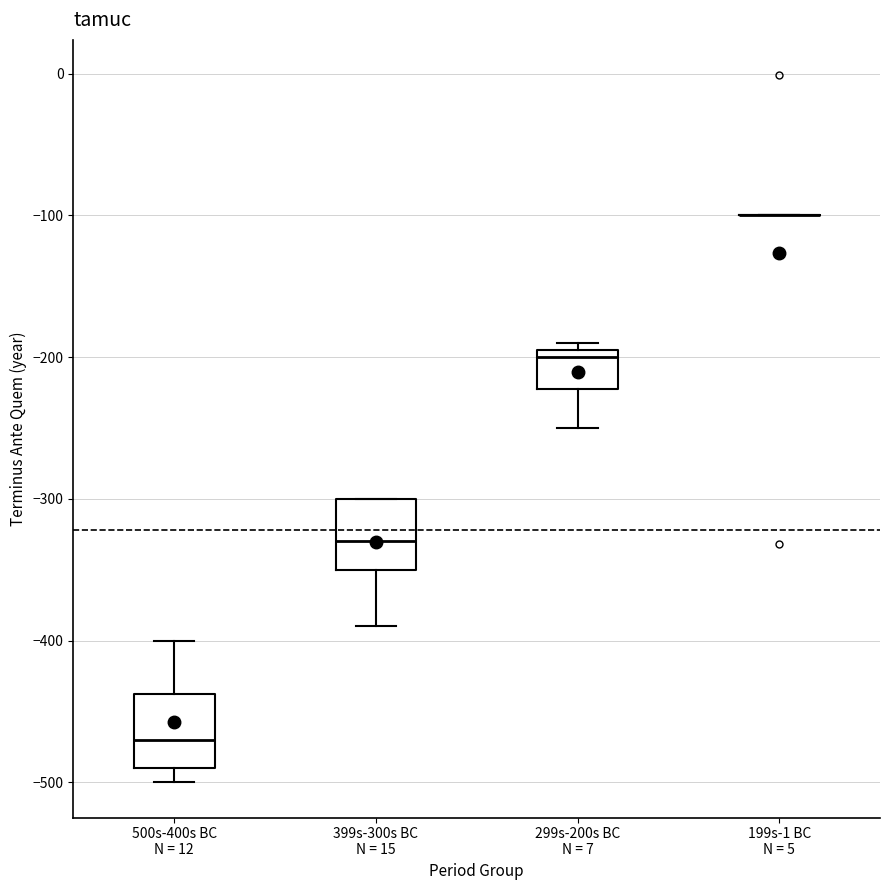

Where does the median line of the box for 399s-300s BC N = 15 sit on the y-axis? The values are not printed on the chart, so give them approximately, as read against the axis.

-330